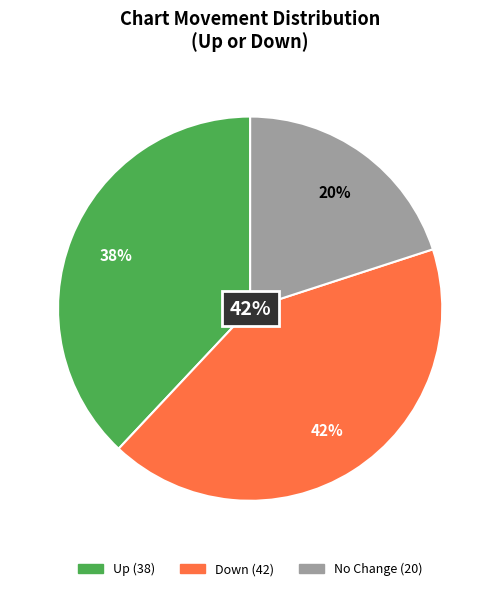

Count the number of slices in the pie.

3